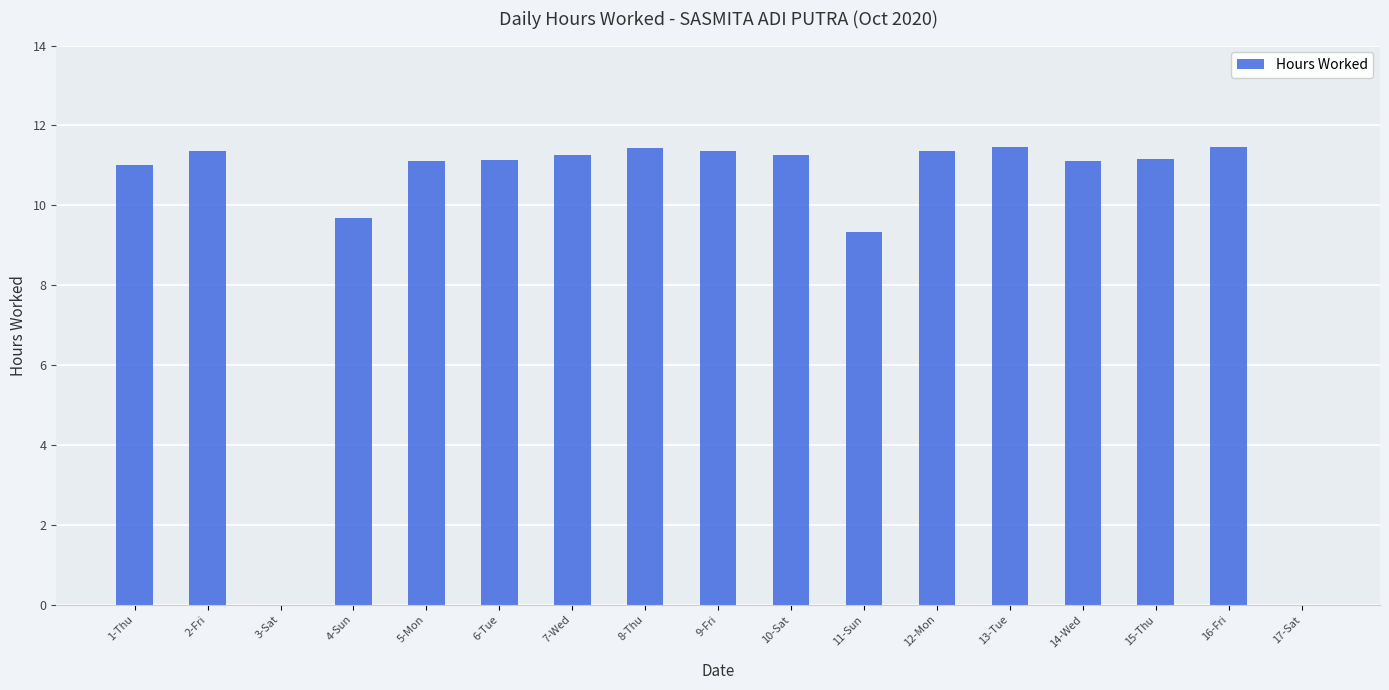

What is the maximum value shown in the chart?

11.5